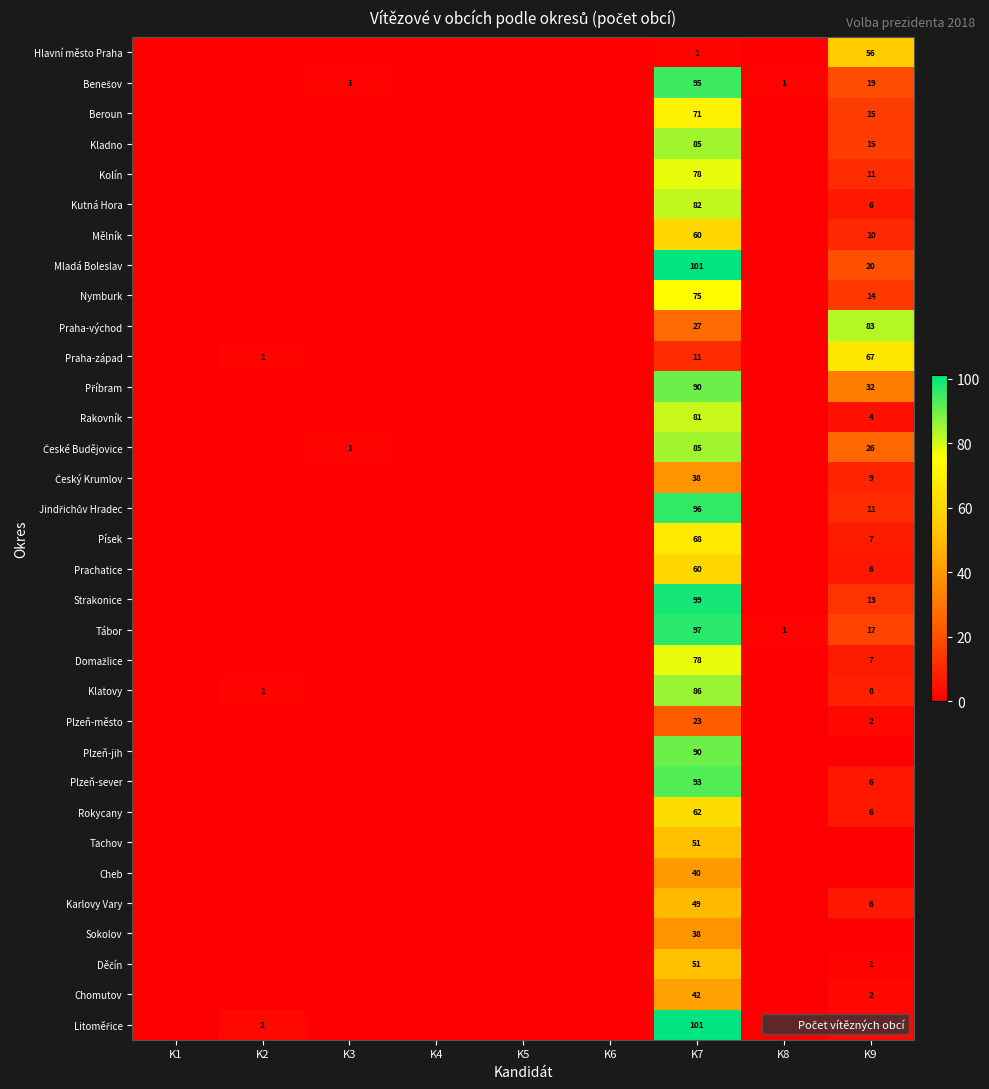

What is the difference between the maximum and minimum values in the Domažlice series?

78